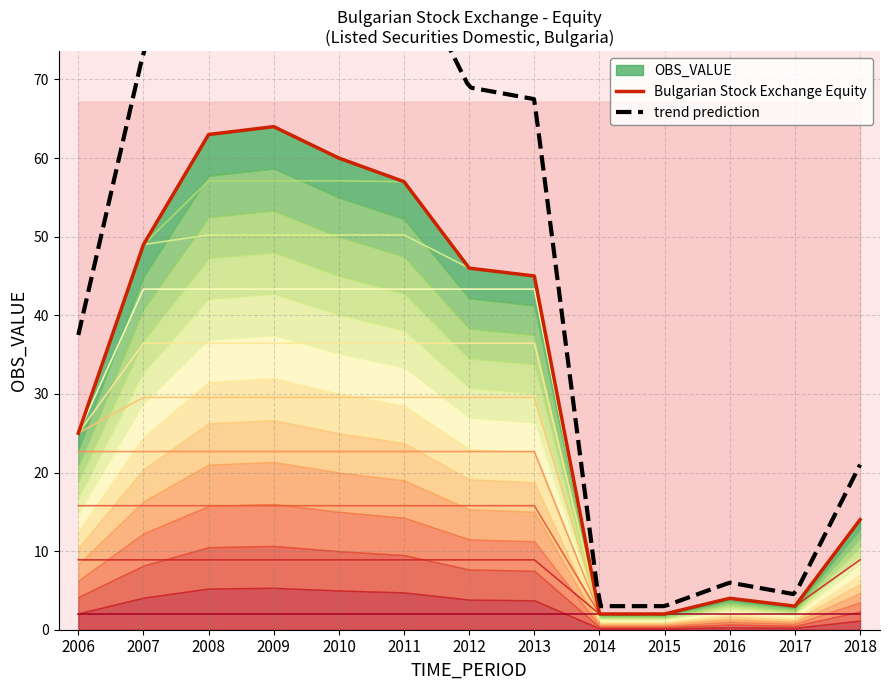

True or false: the data shows 100 at 2008.

False